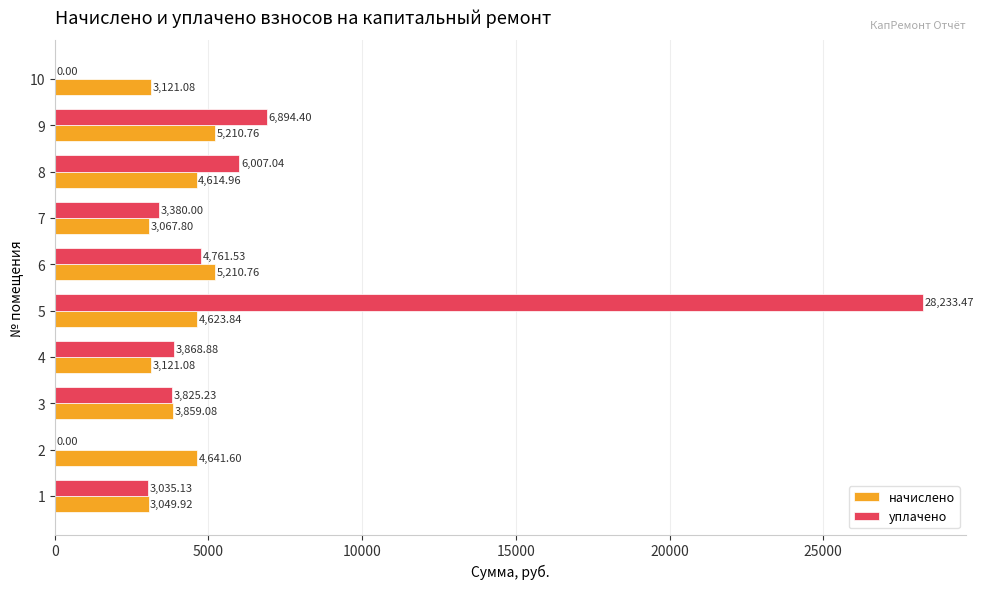

What is the total value across all series at 9?

12105.2